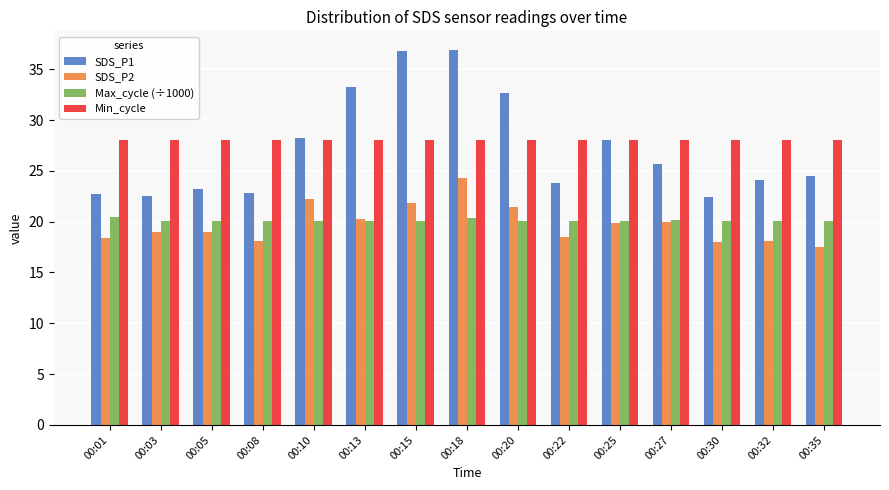

Rank the series by their maximum value, from lowest to highest.

Max_cycle (÷1000), SDS_P2, Min_cycle, SDS_P1